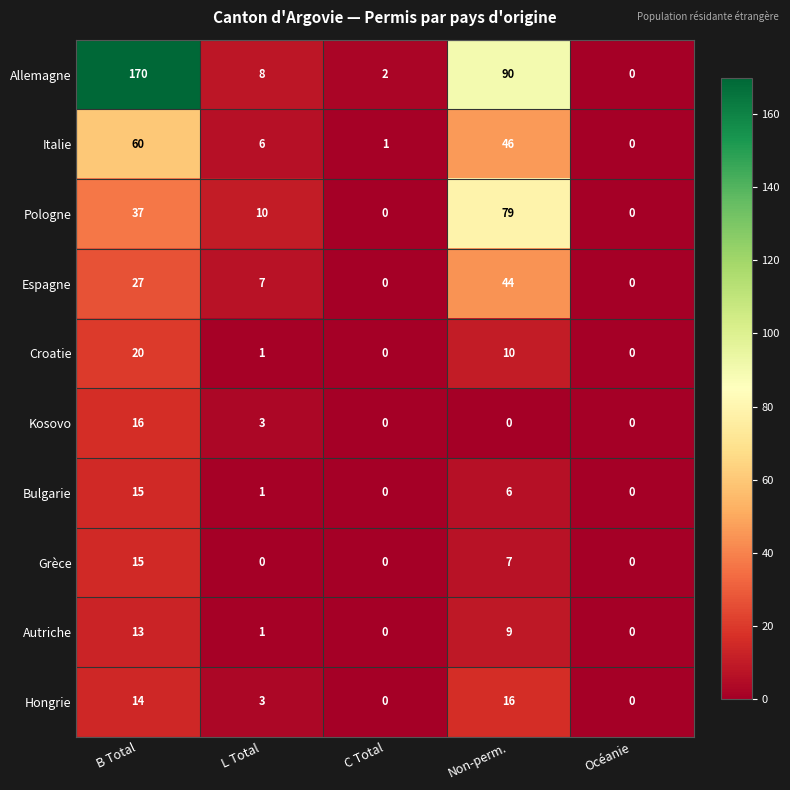

What is the difference between the maximum and minimum values in the Bulgarie series?

15